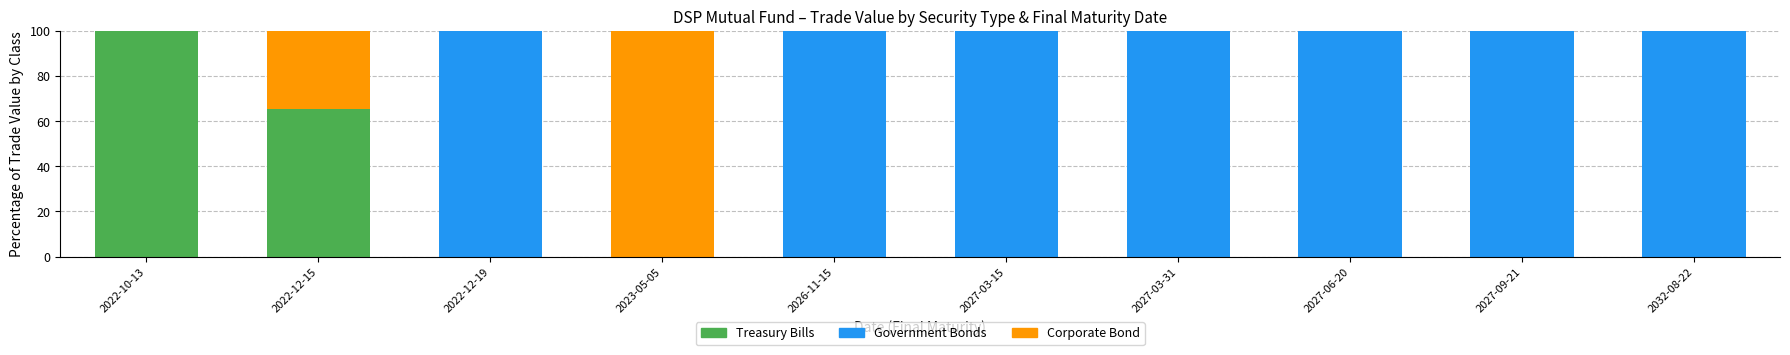

Reading left to right, list the values for the Treasury Bills series.

2022-10-13=100.0	2022-12-15=65.2	2022-12-19=0.0	2023-05-05=0.0	2026-11-15=0.0	2027-03-15=0.0	2027-03-31=0.0	2027-06-20=0.0	2027-09-21=0.0	2032-08-22=0.0